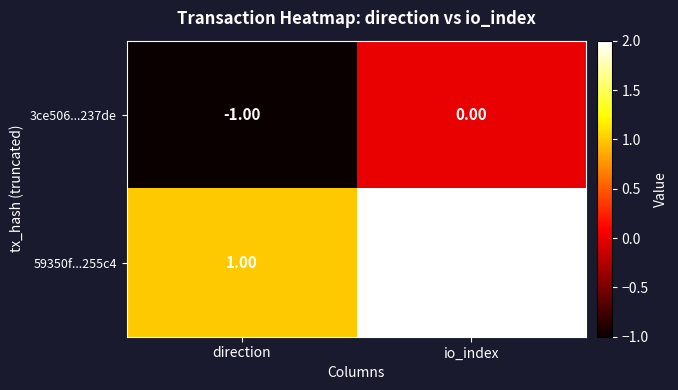

What is the sum of the 59350f...255c4 values at direction and io_index?

3